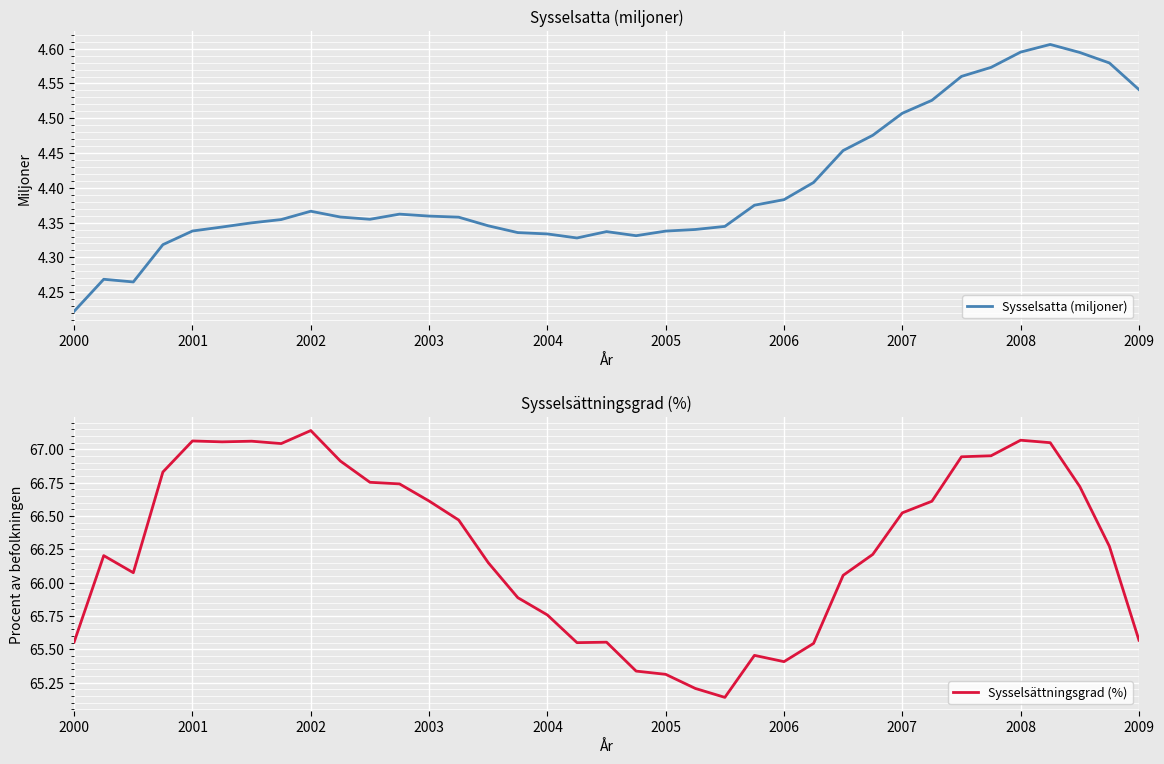

What is the minimum value for Sysselsättningsgrad (%)?

65.1